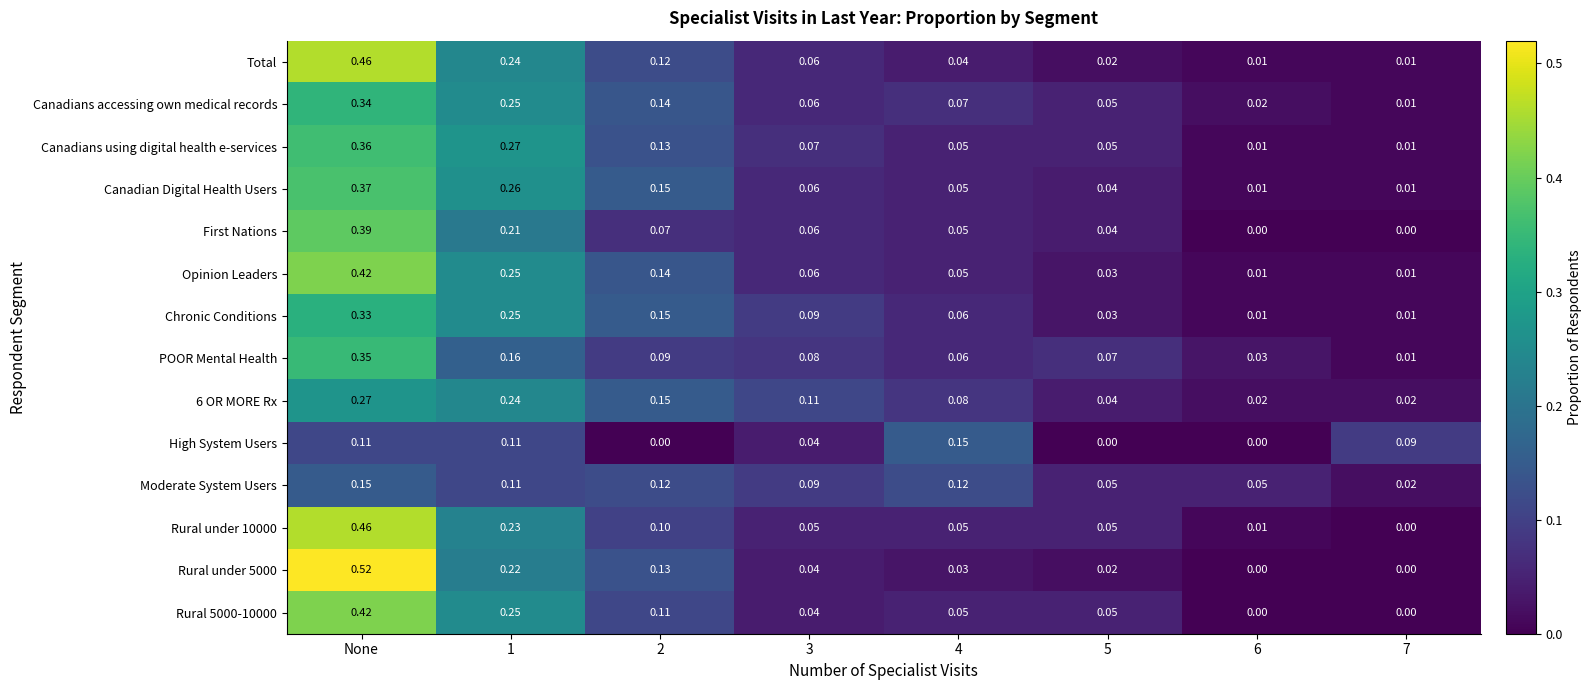

At which category does the chart reach its peak across all series?

None